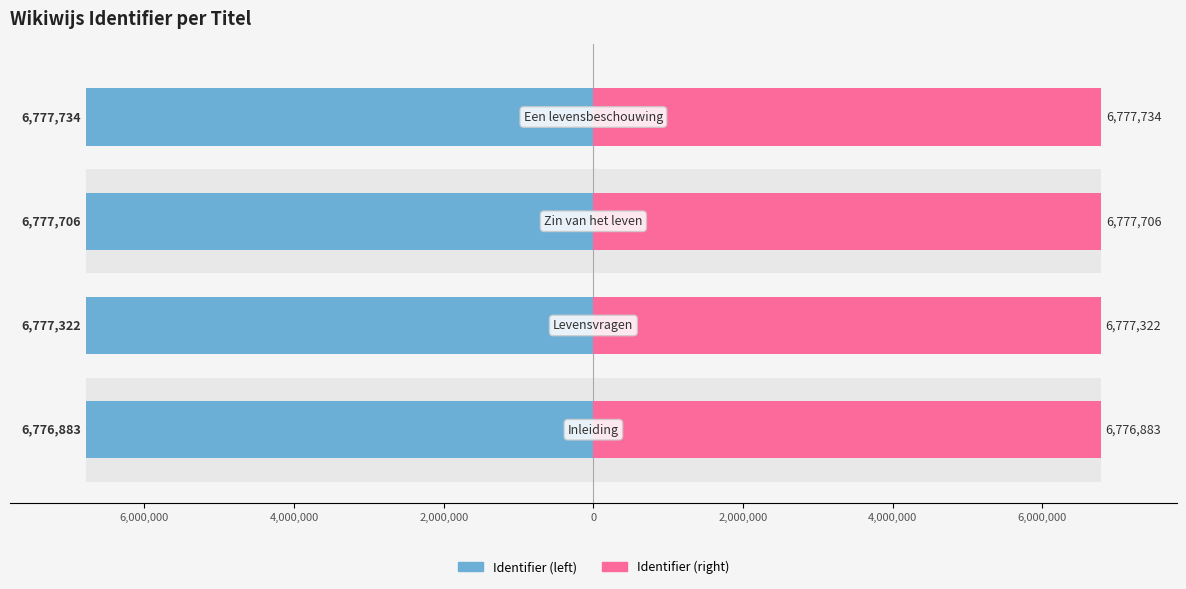

Which series changed the most between 2,000,000 and 6,000,000?

Identifier